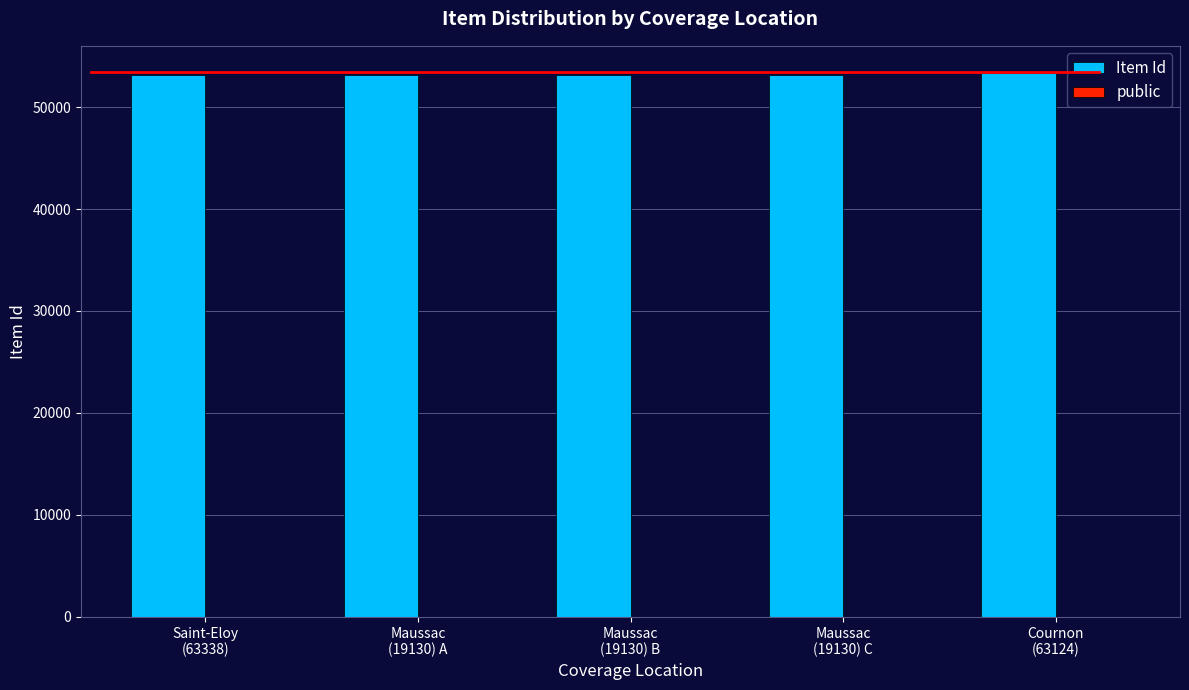

What is the sum of the Item Id values at Maussac
(19130) A and Cournon
(63124)?

106537